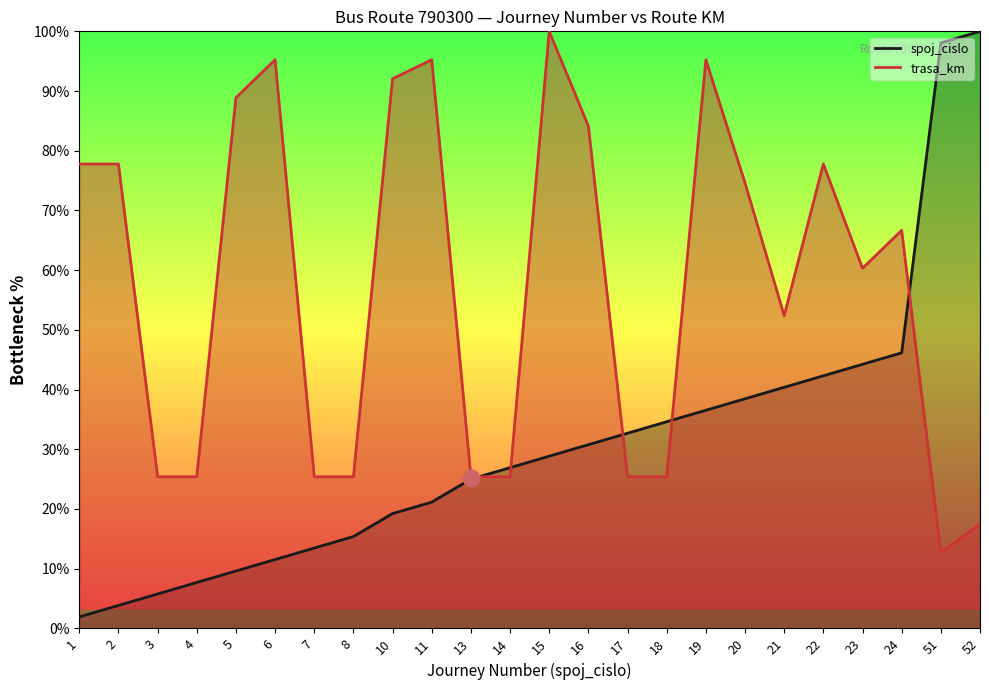

How many data points does each series have?

24